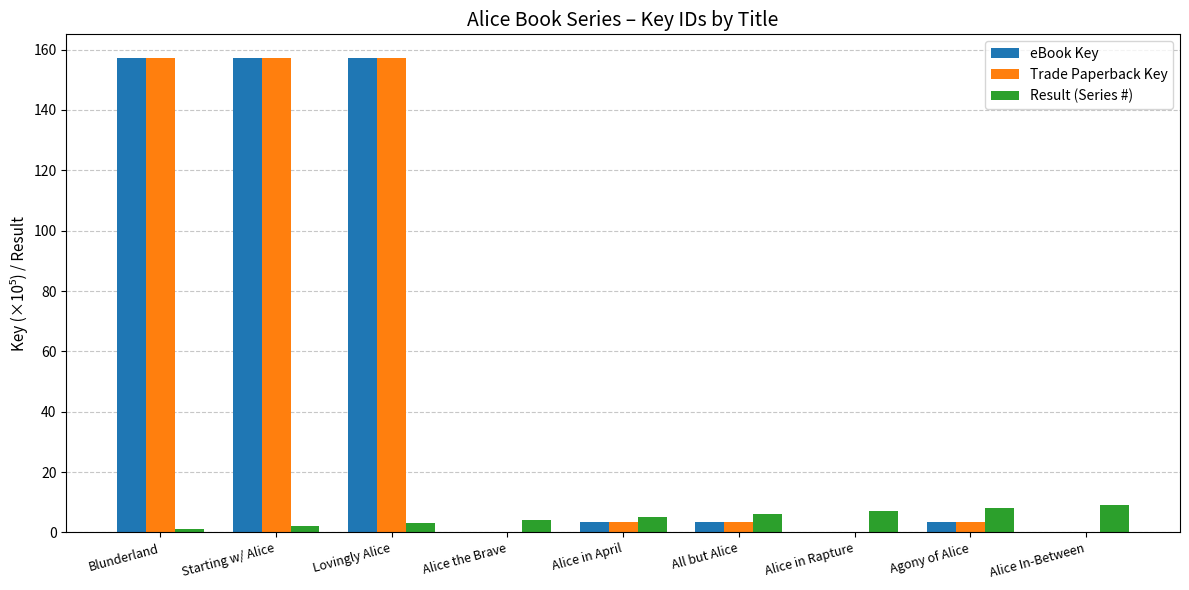

What is the sum of all Result (Series #) values?

45.0